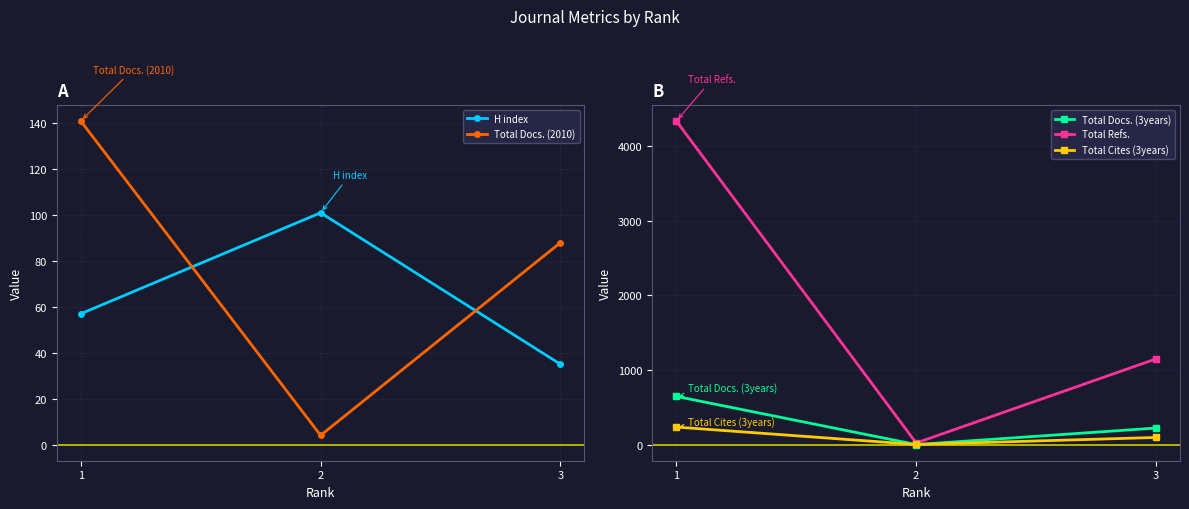

Which series has the widest spread of values?

Total Refs.